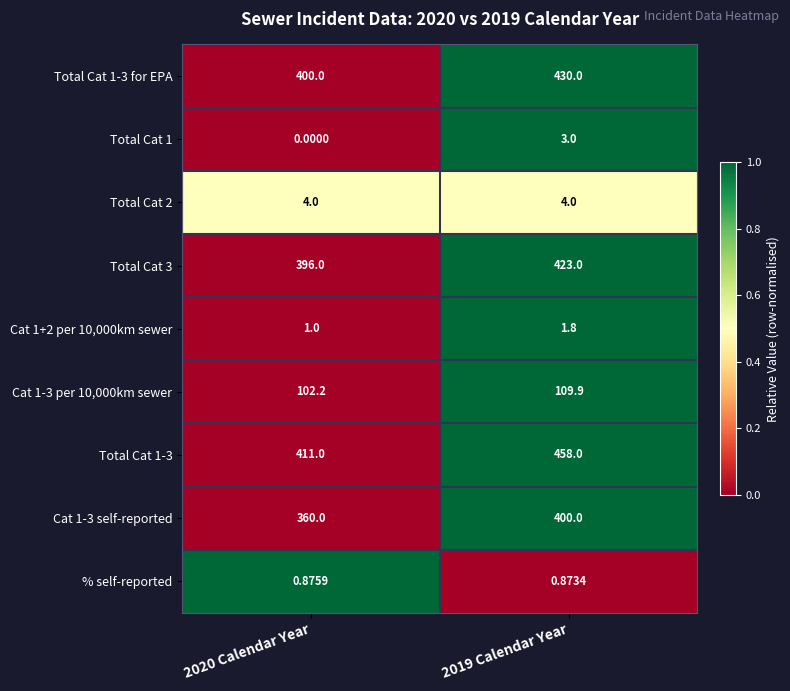

Is the value of Total Cat 1 at 2019 Calendar Year greater than the value of Total Cat 1-3 at 2019 Calendar Year?

No